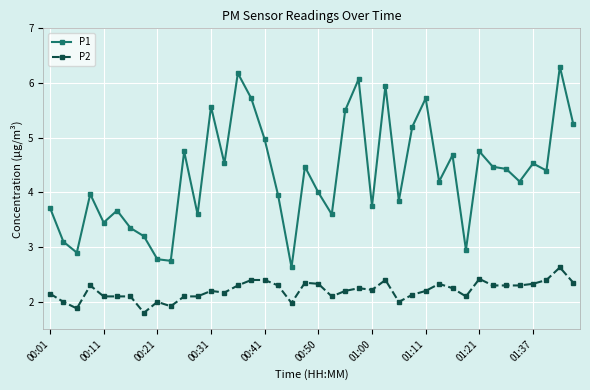

What is the difference between the second highest and minimum values in the P2 series?

0.6